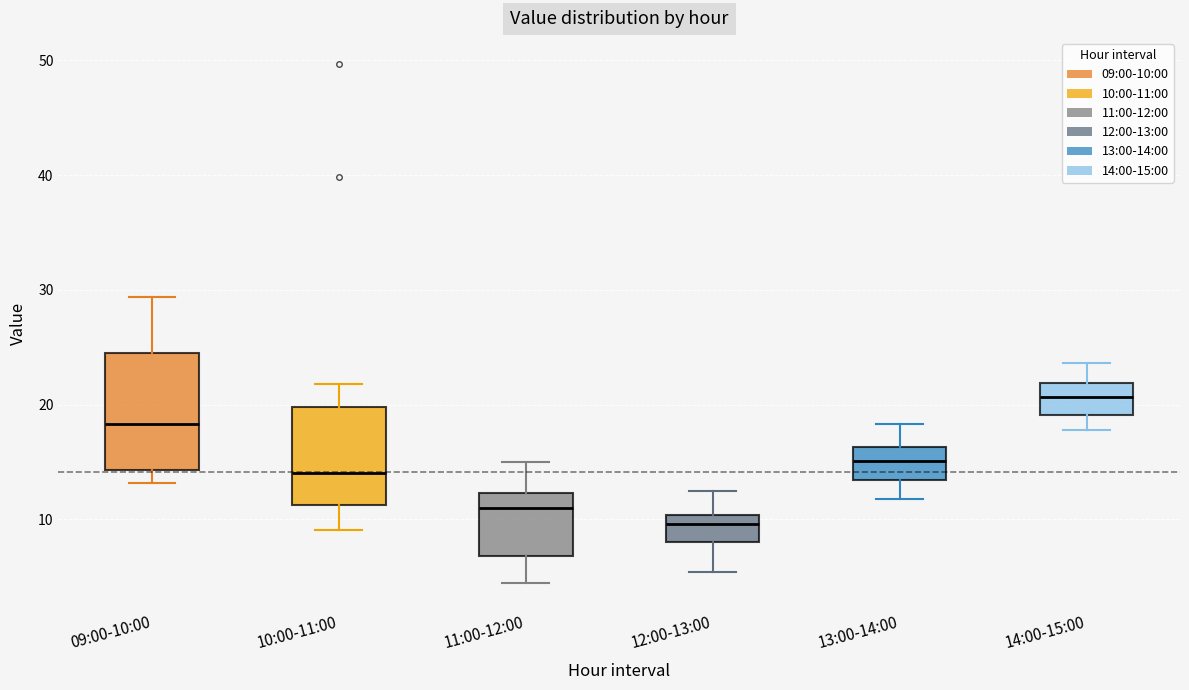

Which box's median line is the highest?

14:00-15:00